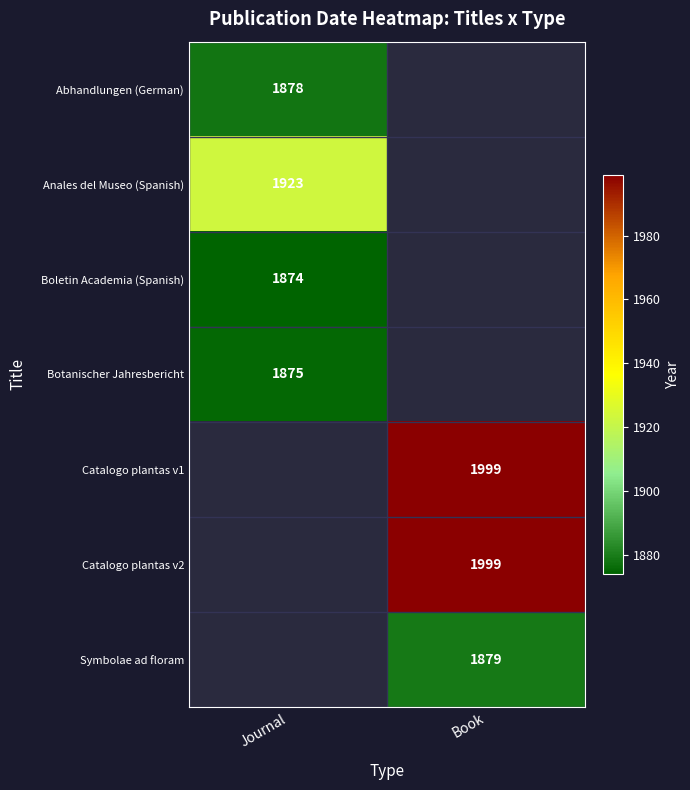

The value of Catalogo plantas v2 at Book is 913. True or false?

False